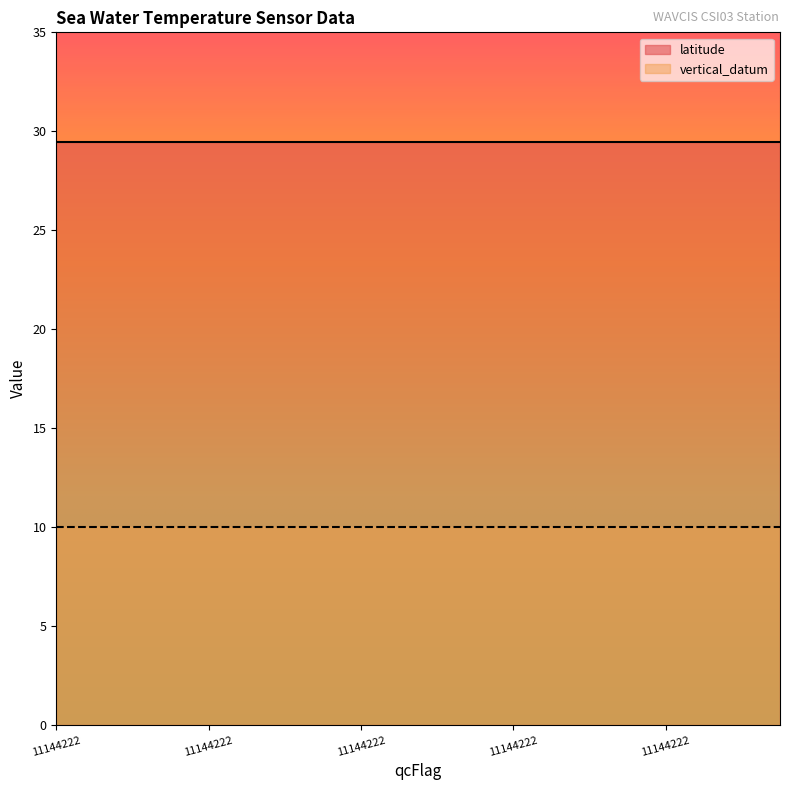

What are all the series names shown in the legend?

latitude, vertical_datum